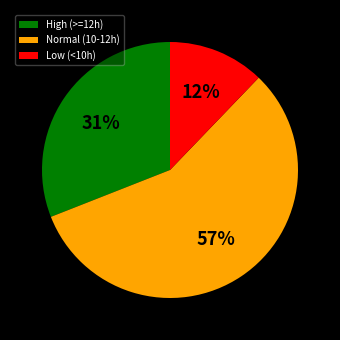

Does any single category account for the majority?

Yes